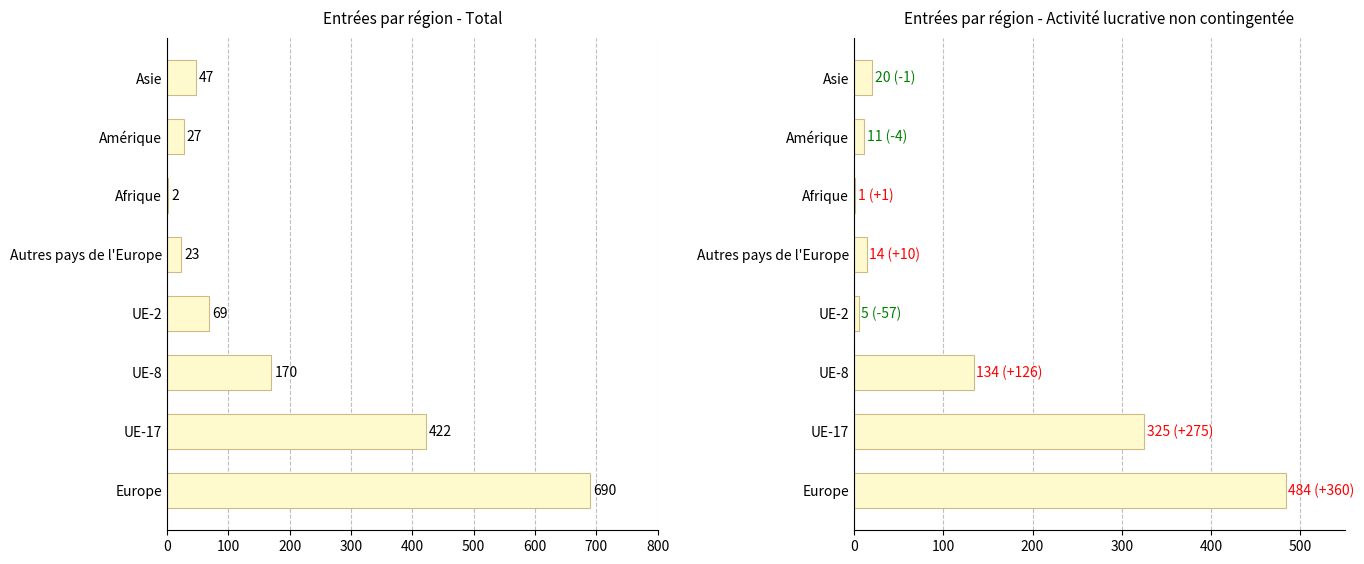

What is the maximum value for Activités lucratives non contingentées?

484